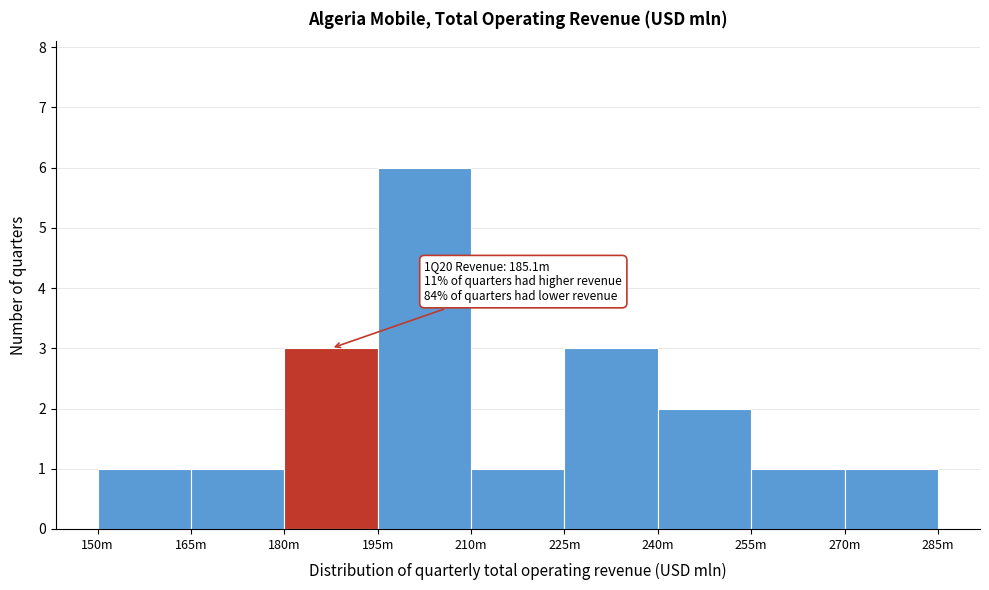

Reading left to right, extract all data points from this chart.

150m=1	165m=1	180m=3	195m=6	210m=1	225m=3	240m=2	255m=1	270m=1